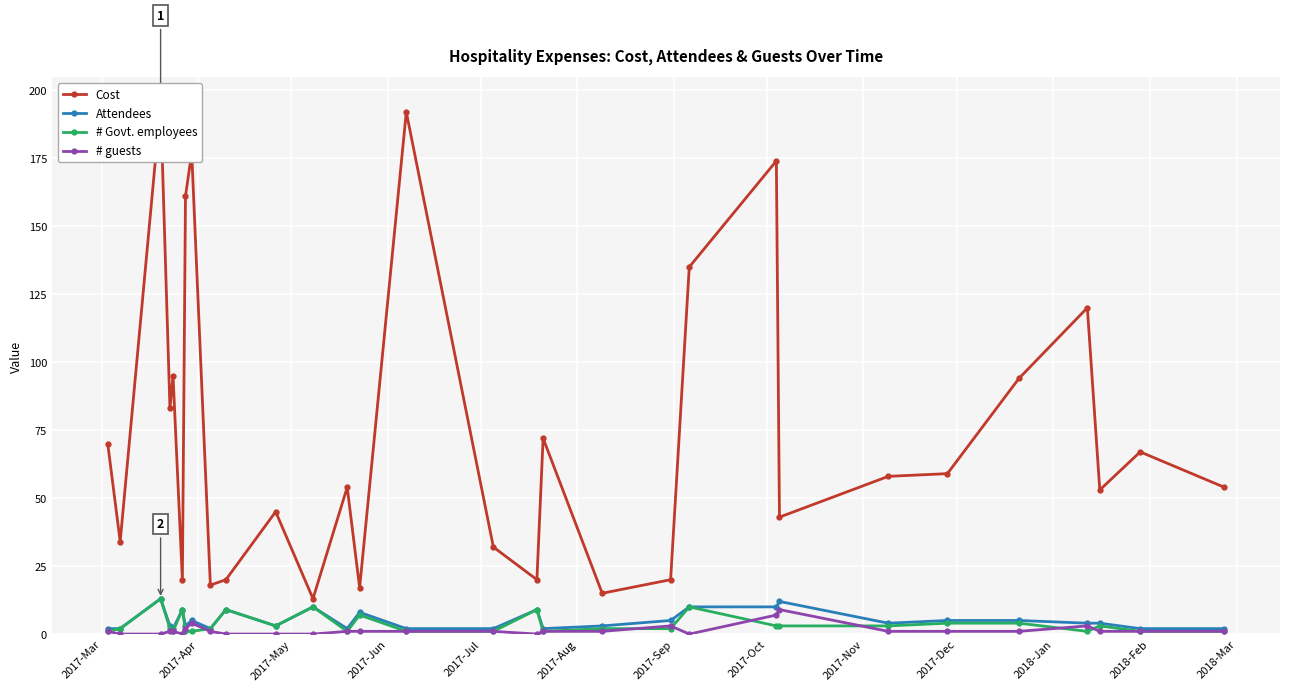

True or false: # guests has more than 1 points higher than both neighbors.

True